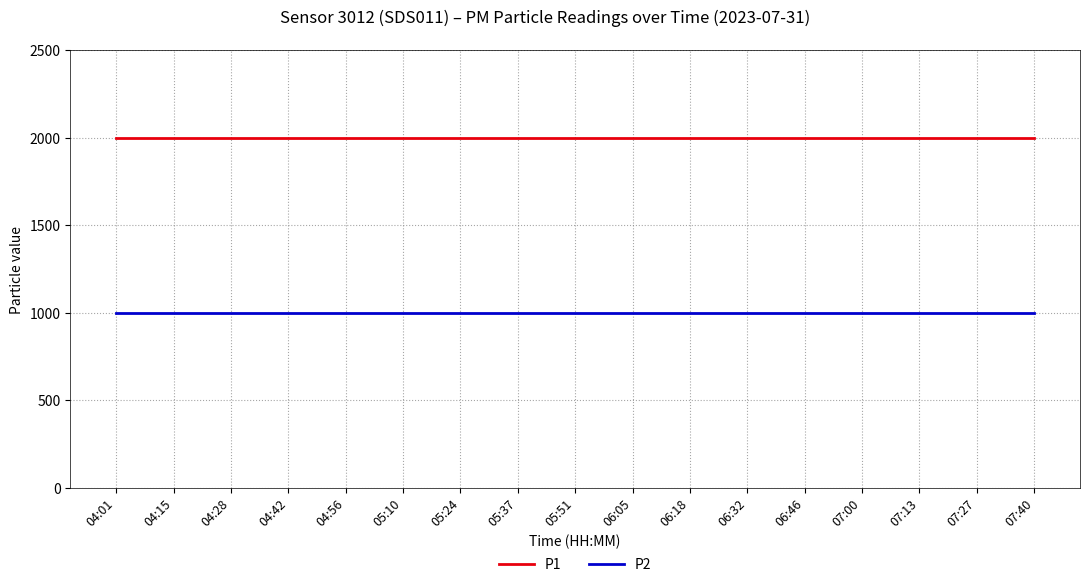

Rank the series by their average value, from lowest to highest.

P2, P1